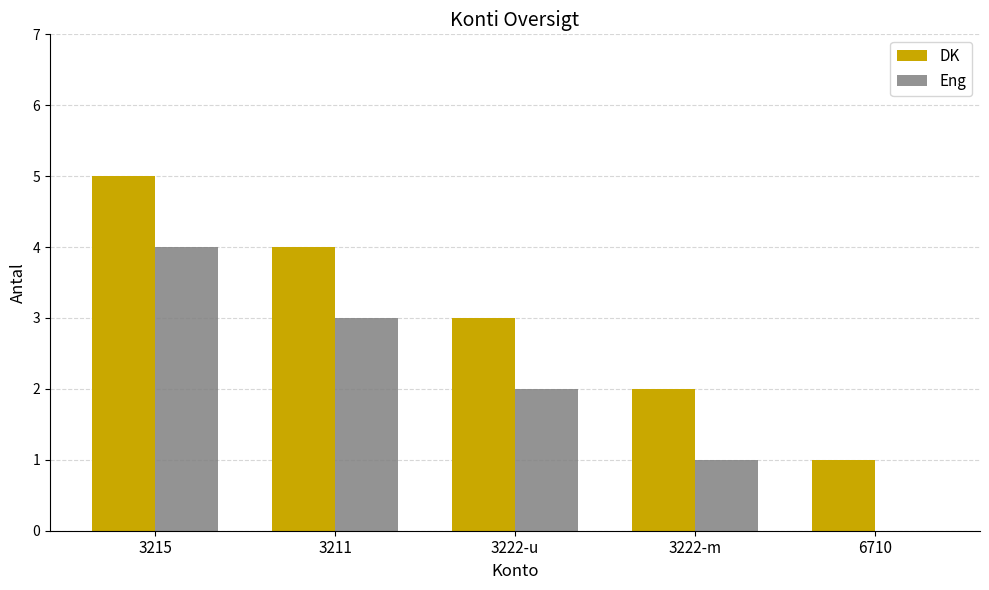

What is the average value of the DK series?

3